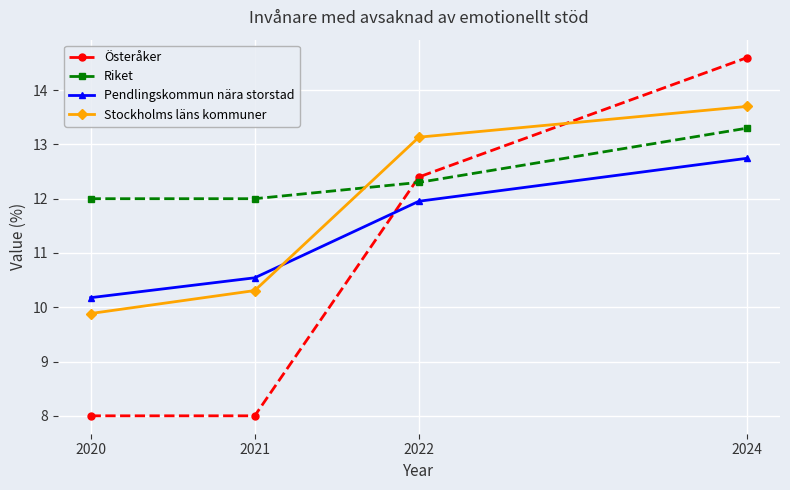

At which label does Pendlingskommun nära storstad first exceed 11?

2022